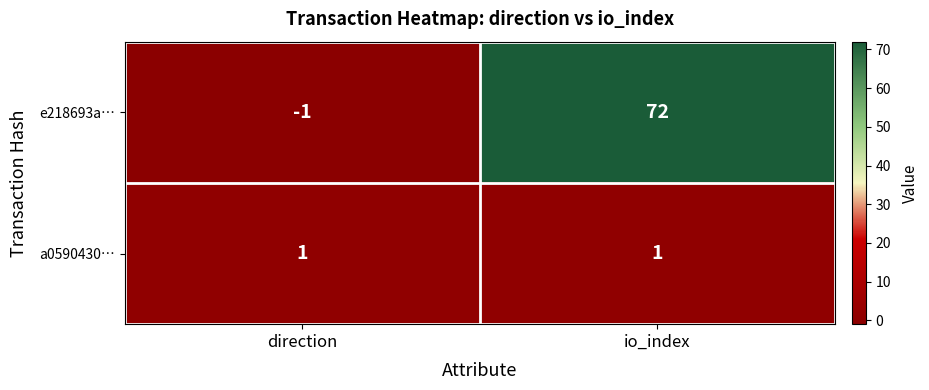

What value does the e218693a… series have at io_index?

72